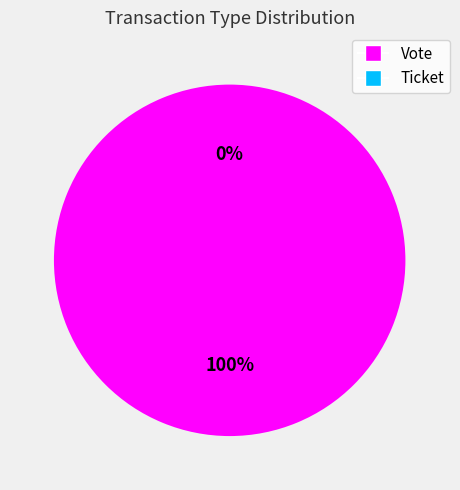

Does any single category account for the majority?

Yes